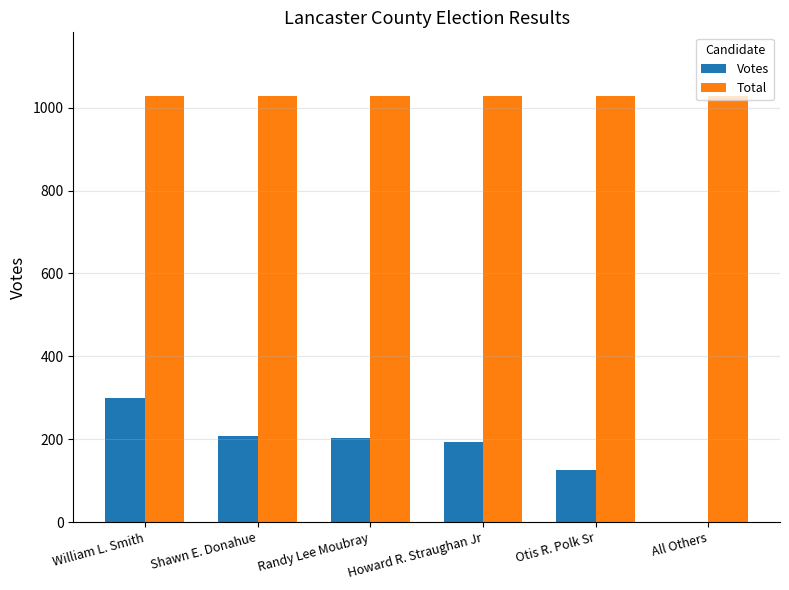

Reading left to right, transcribe all the data shown in this chart.

Votes: 300	208	202	192	125	1
Total: 1028	1028	1028	1028	1028	1028